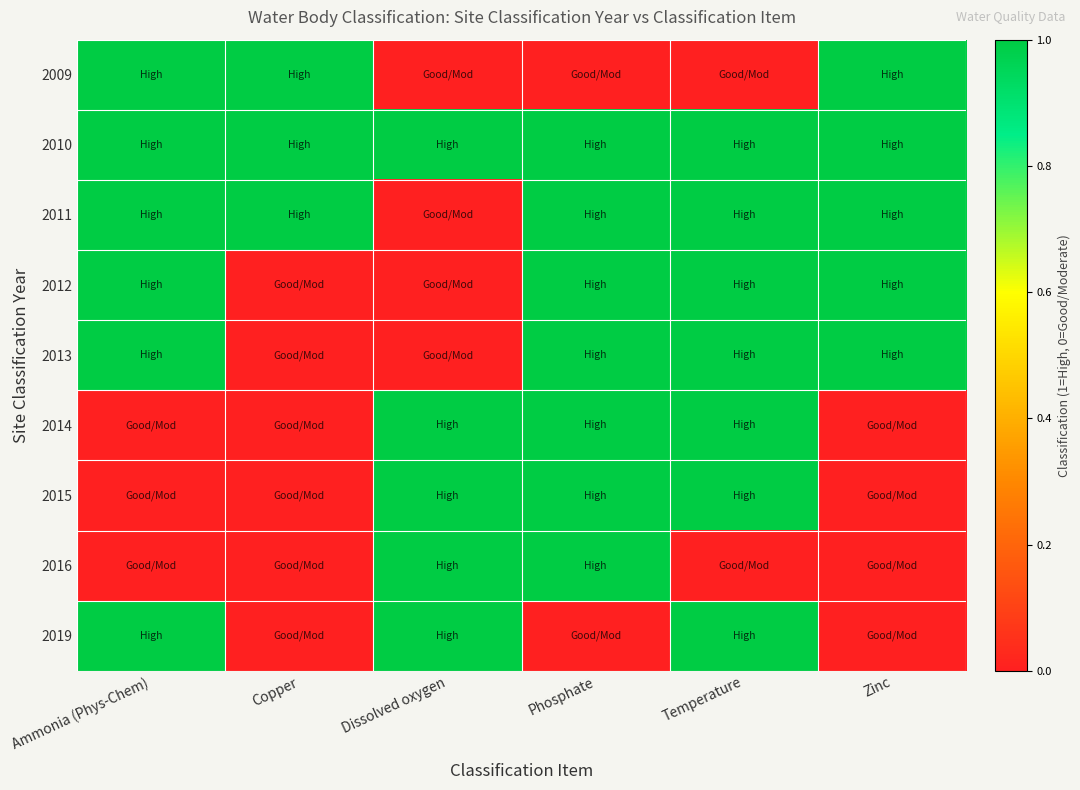

Reading left to right, transcribe all the data shown in this chart.

2009: Ammonia (Phys-Chem)=1	Copper=1	Dissolved oxygen=0	Phosphate=0	Temperature=0	Zinc=1
2010: Ammonia (Phys-Chem)=1	Copper=1	Dissolved oxygen=1	Phosphate=1	Temperature=1	Zinc=1
2011: Ammonia (Phys-Chem)=1	Copper=1	Dissolved oxygen=0	Phosphate=1	Temperature=1	Zinc=1
2012: Ammonia (Phys-Chem)=1	Copper=0	Dissolved oxygen=0	Phosphate=1	Temperature=1	Zinc=1
2013: Ammonia (Phys-Chem)=1	Copper=0	Dissolved oxygen=0	Phosphate=1	Temperature=1	Zinc=1
2014: Ammonia (Phys-Chem)=0	Copper=0	Dissolved oxygen=1	Phosphate=1	Temperature=1	Zinc=0
2015: Ammonia (Phys-Chem)=0	Copper=0	Dissolved oxygen=1	Phosphate=1	Temperature=1	Zinc=0
2016: Ammonia (Phys-Chem)=0	Copper=0	Dissolved oxygen=1	Phosphate=1	Temperature=0	Zinc=0
2019: Ammonia (Phys-Chem)=1	Copper=0	Dissolved oxygen=1	Phosphate=0	Temperature=1	Zinc=0